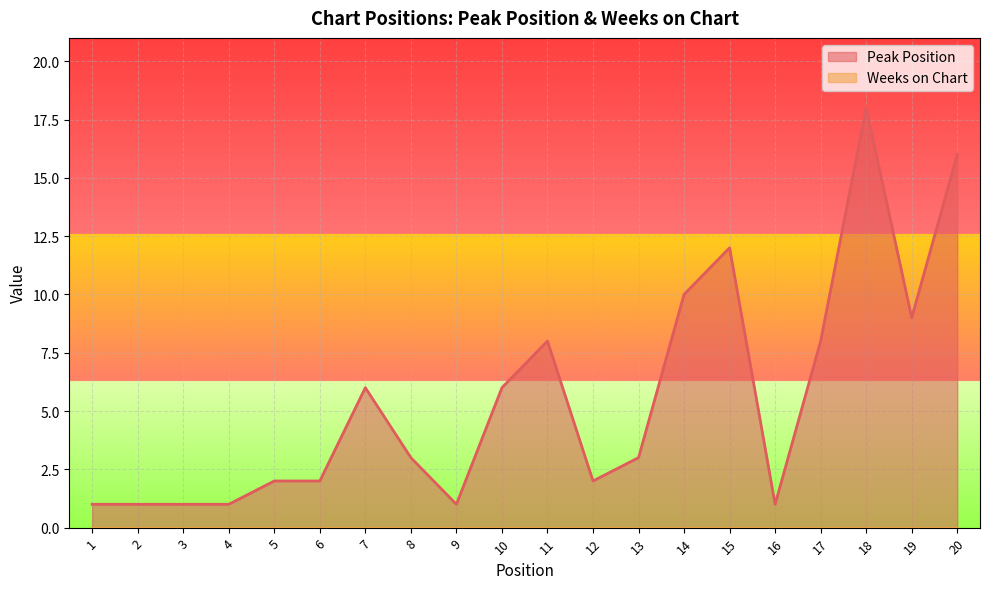

Count the number of data series in this chart.

2